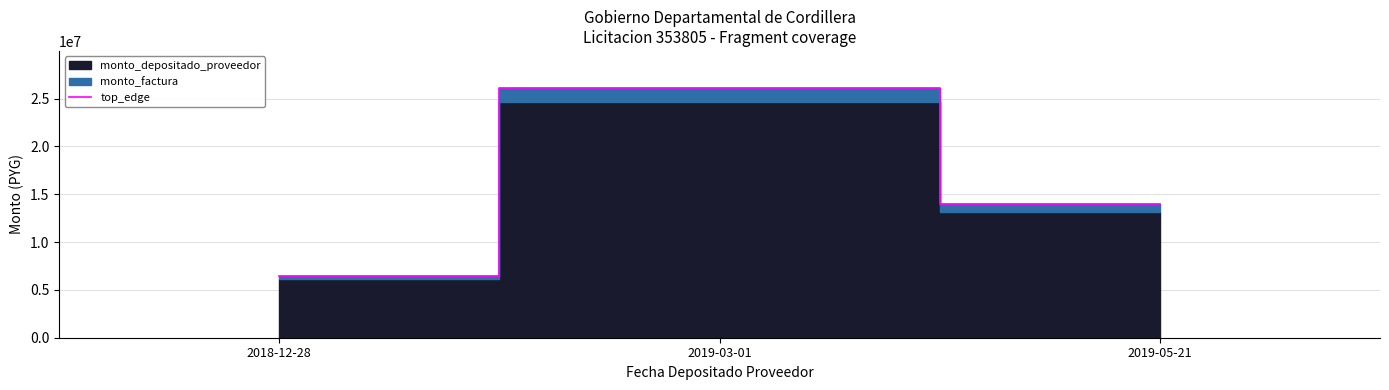

How many categories are shown in the chart?

3